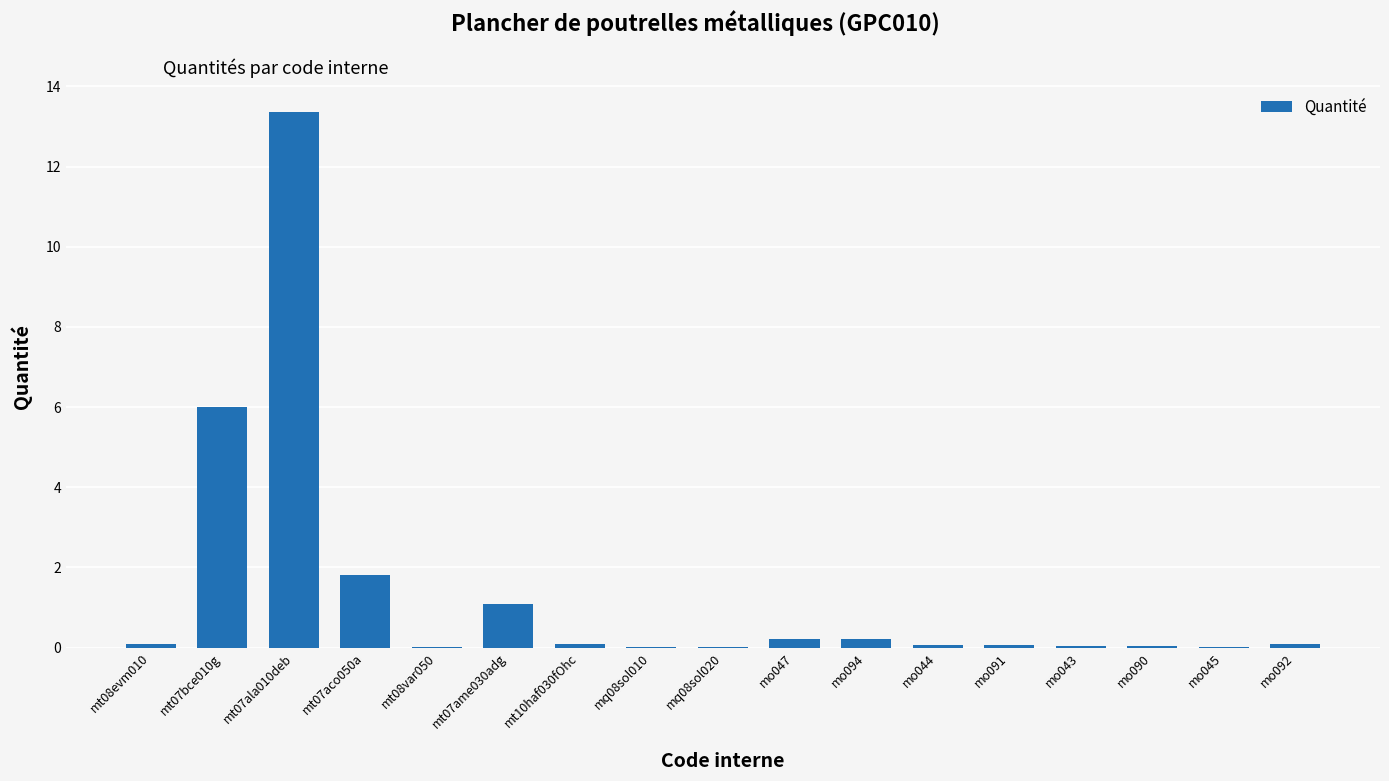

Which category has the highest value across all series?

mt07ala010deb